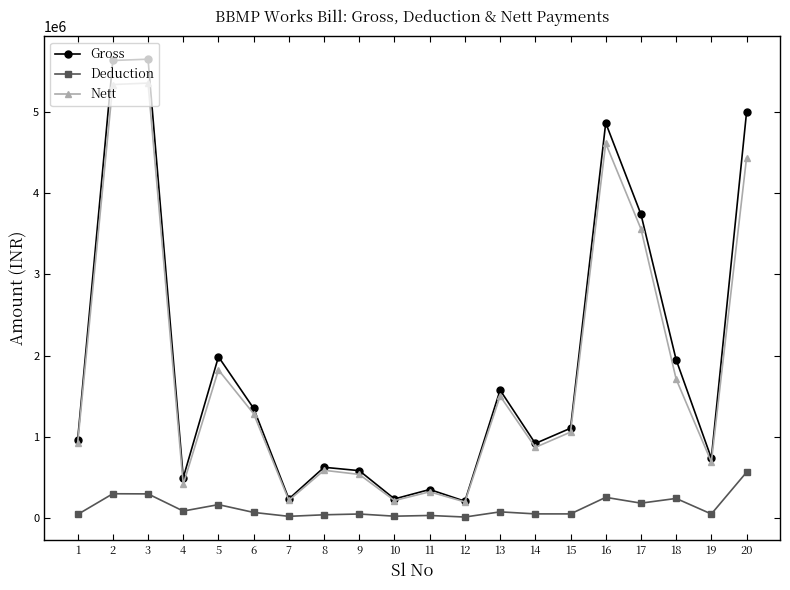

At 3, list the series in order from smallest to largest.

Deduction, Nett, Gross